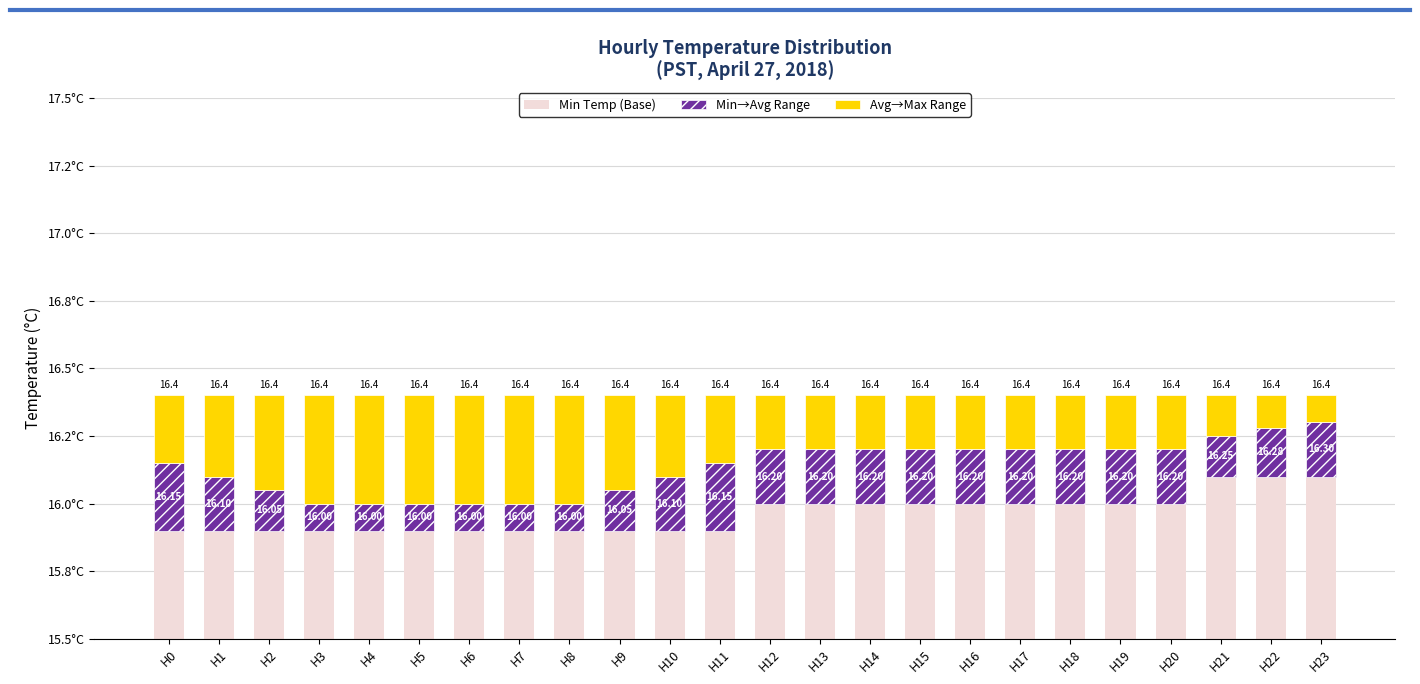

Is it true that Avg→Max Range equals 0.1 at H18?

False